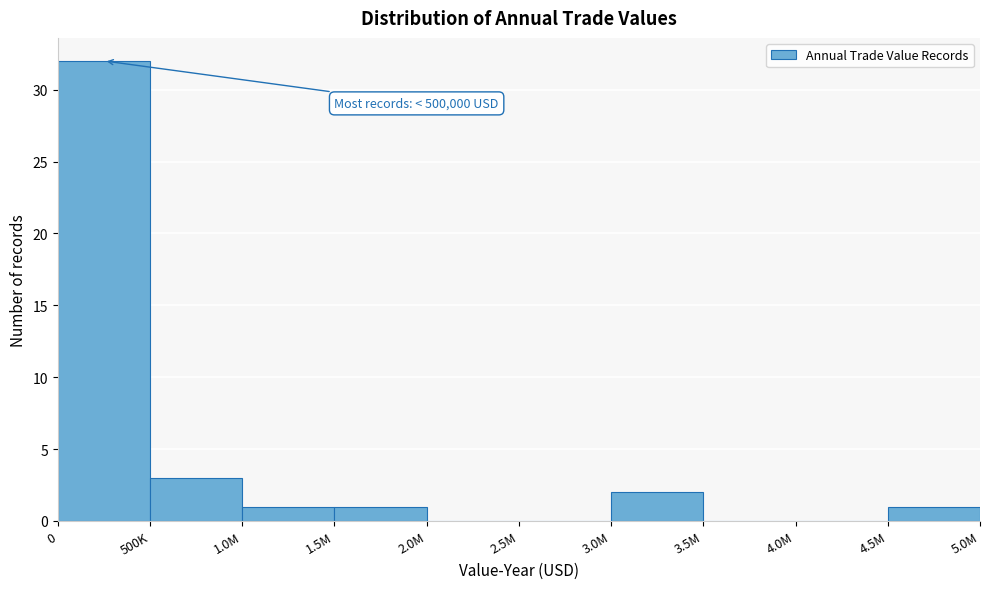

Reading left to right, list all the values displayed in this chart.

0=32	500K=3	1.0M=1	1.5M=1	2.0M=0	2.5M=0	3.0M=2	3.5M=0	4.0M=0	4.5M=1